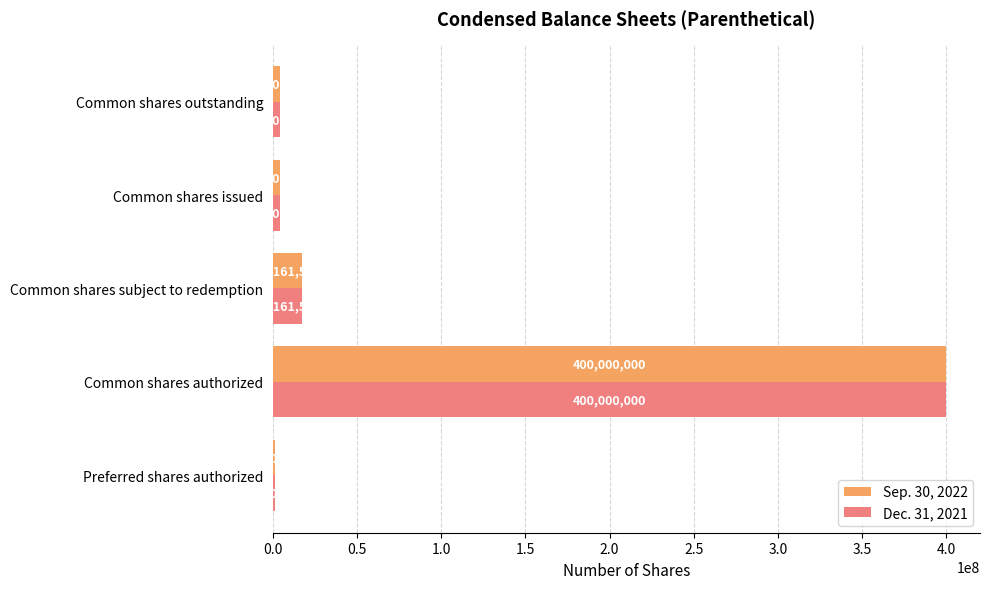

At which label is Dec. 31, 2021 closest to 200500000?

Common shares subject to redemption